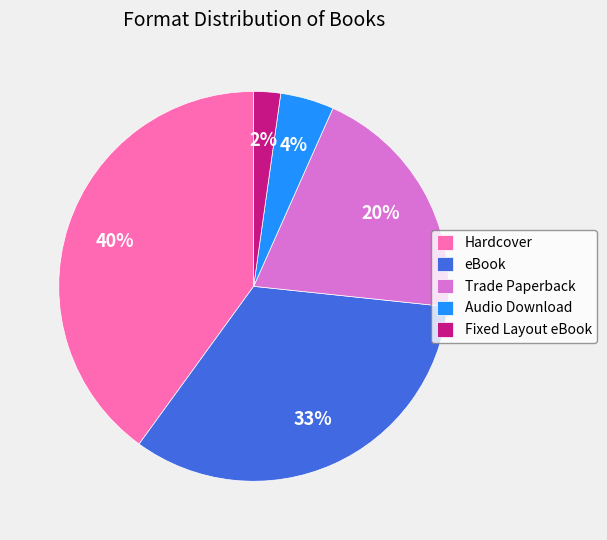

Between Hardcover and Trade Paperback, which is larger?

Hardcover